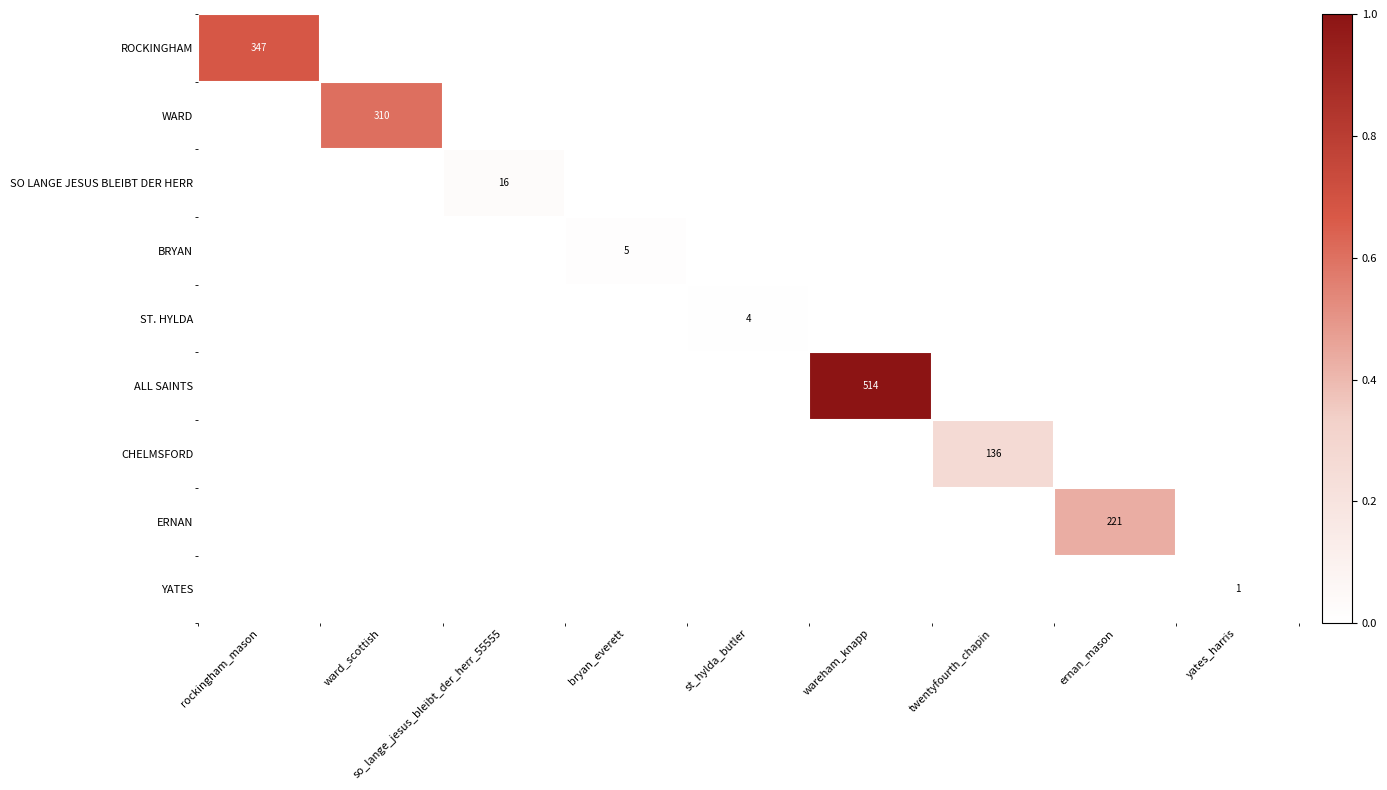

The ERNAN series shows 393 at ernan_mason. True or false?

False